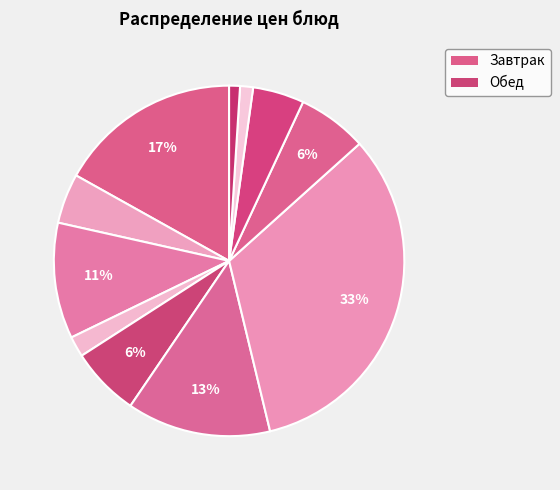

How many slices are in this pie chart?

11